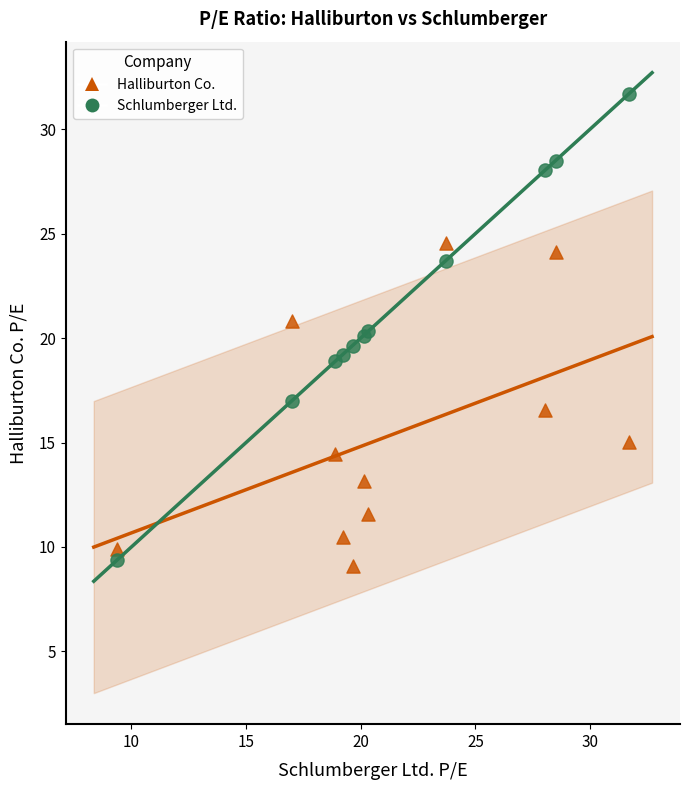

What are all the series names shown in the legend?

Halliburton Co., Schlumberger Ltd.